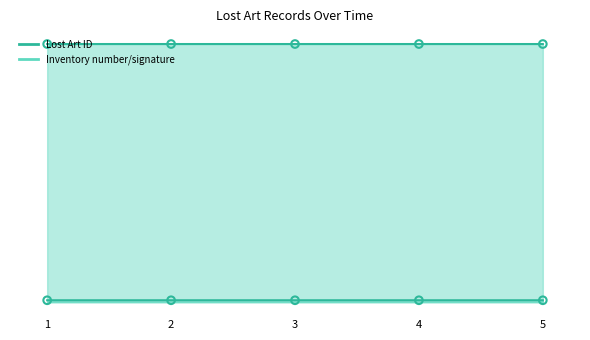

Which series reaches the maximum Y coordinate?

Lost Art ID